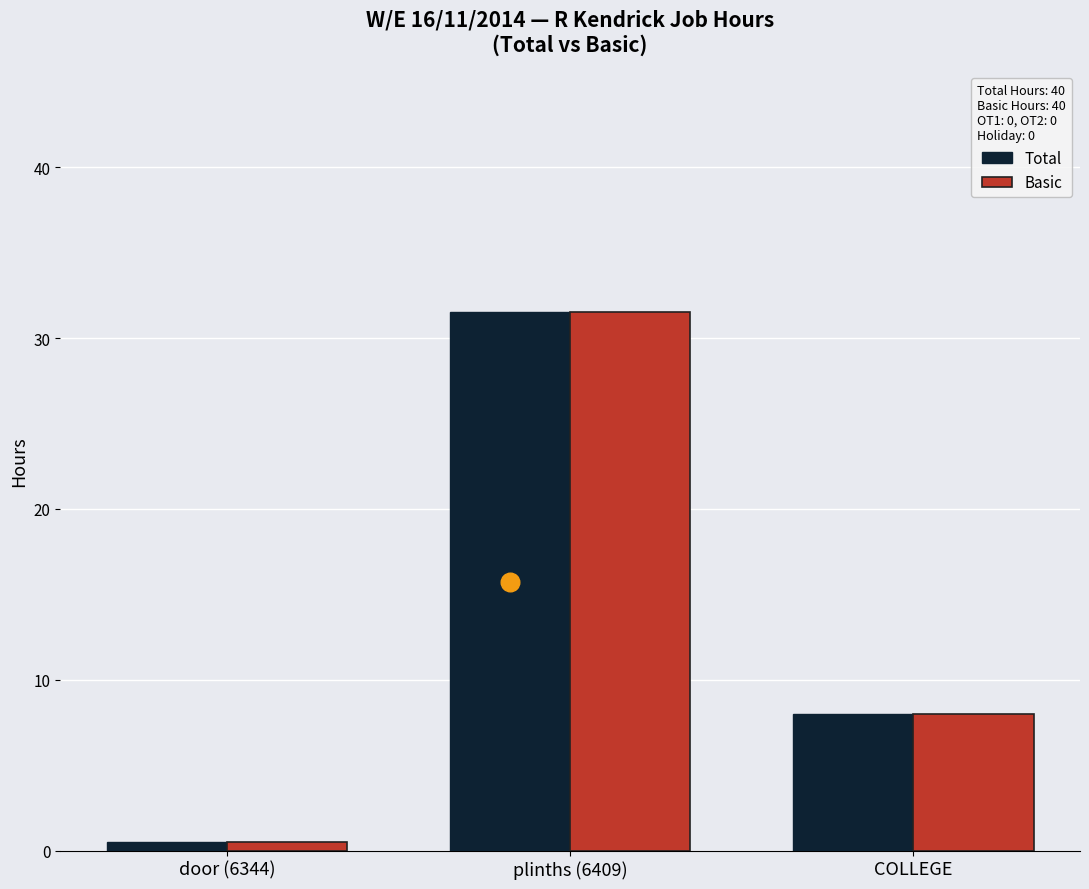

Which series reaches the maximum Y coordinate?

Total